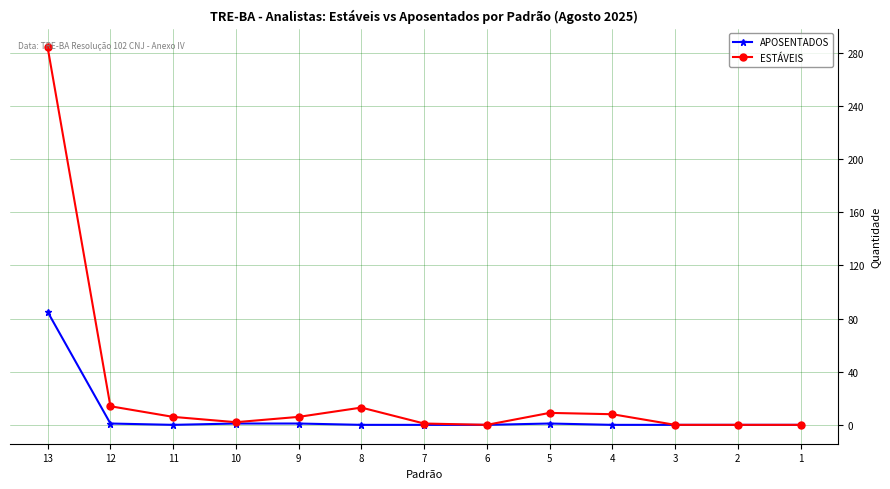

Which series has the widest spread of values?

ESTÁVEIS